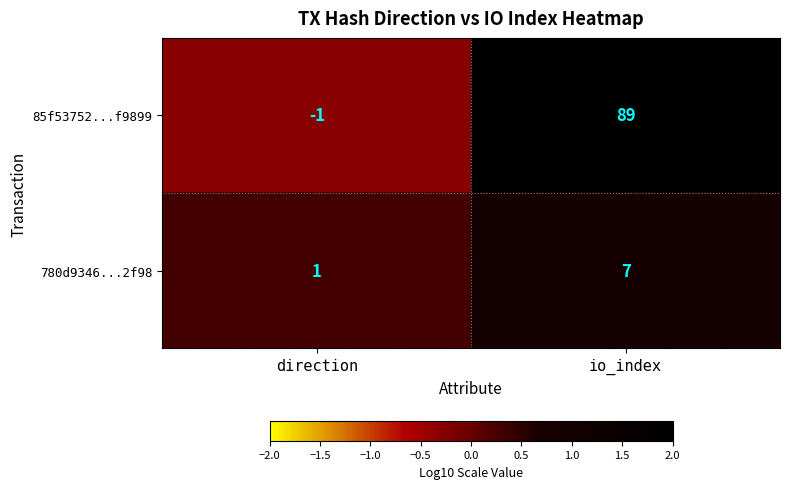

The value of 780d9346...2f98 at io_index is 7. True or false?

True